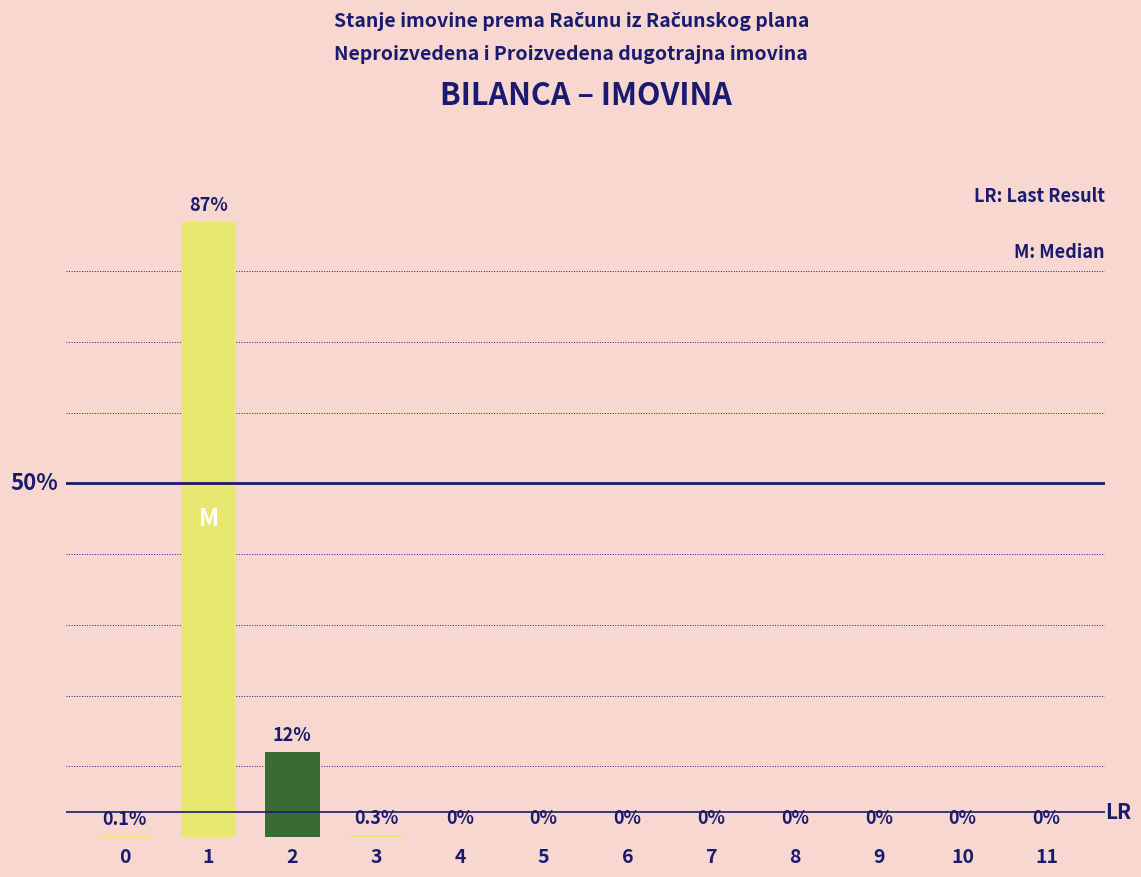

Reading left to right, transcribe all the data shown in this chart.

0=0.1	1=87.0	2=12.0	3=0.3	4=0.0	5=0.0	6=0.0	7=0.0	8=0.0	9=0.0	10=0.0	11=0.0